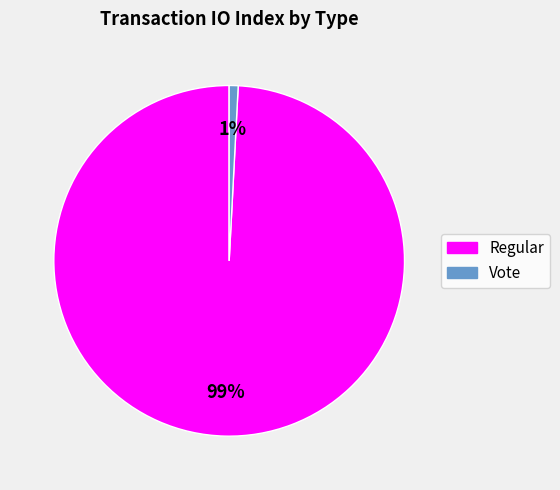

The Vote slice represents 6% of the pie. True or false?

False